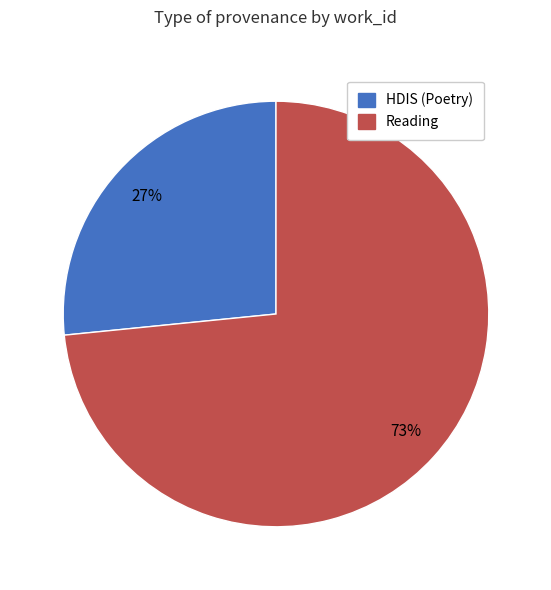

Count the number of slices in the pie.

2